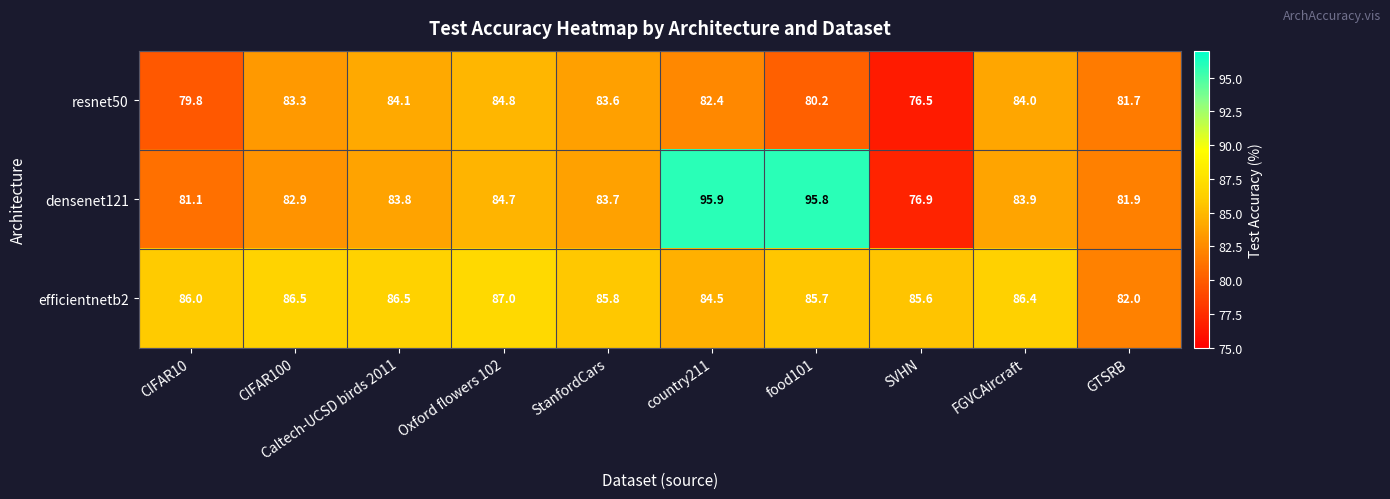

What is the sum of the resnet50 values at Caltech-UCSD birds 2011 and CIFAR10?

163.9